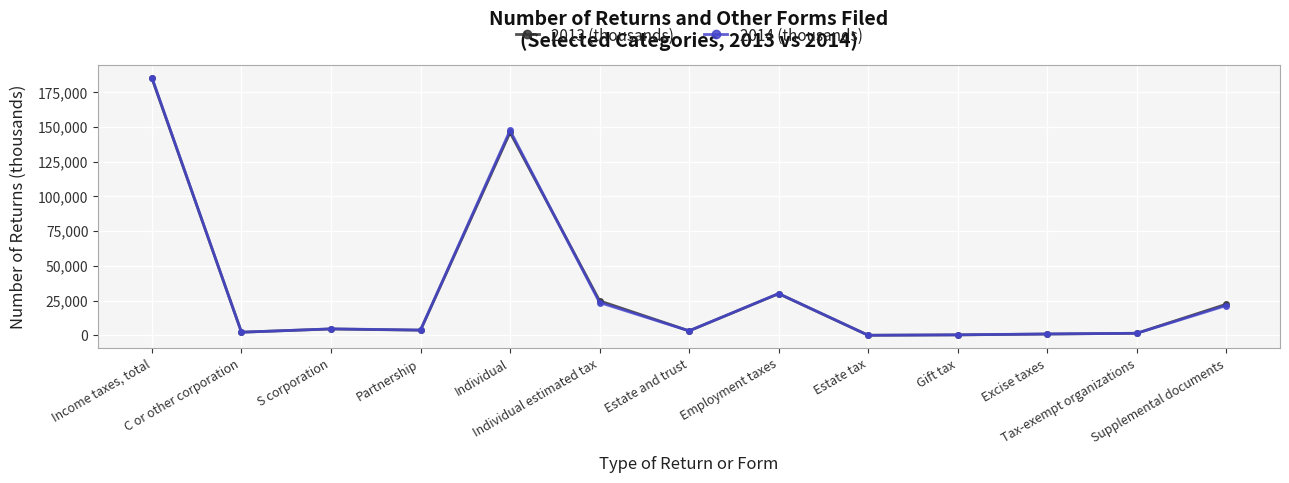

Which series changed the most between Income taxes, total and Individual estimated tax?

2014 (thousands)